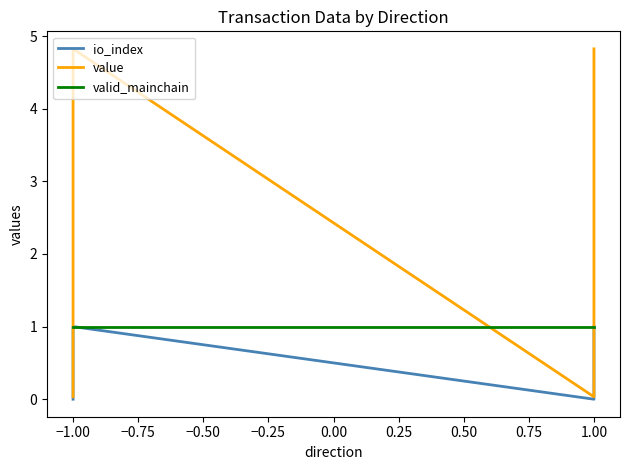

Which series has the largest total across all categories?

value